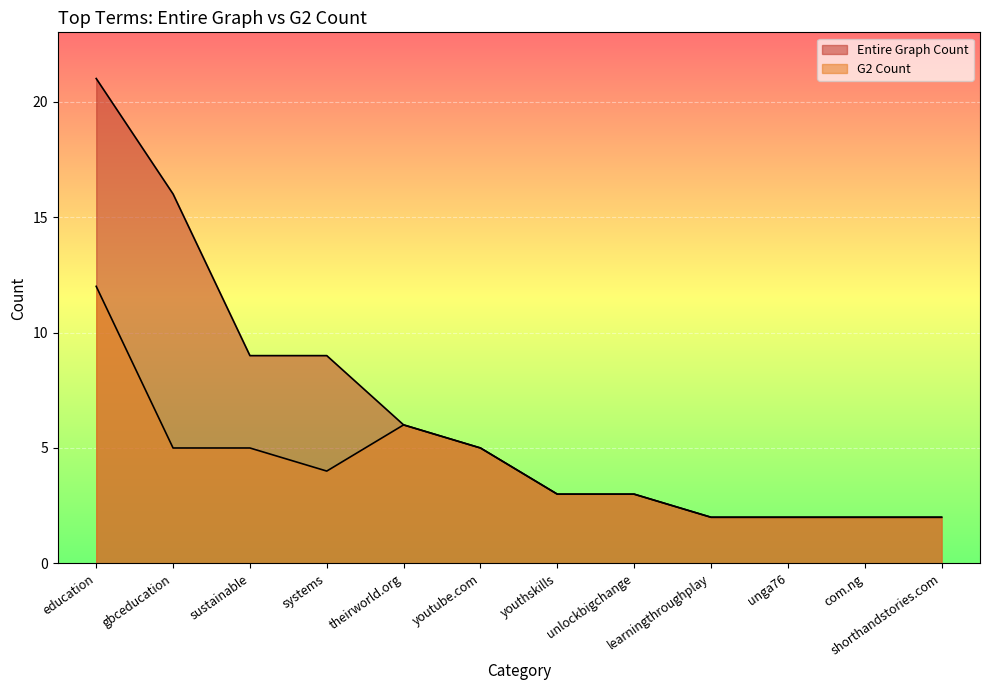

Reading left to right, what are all the values shown in this chart?

Entire Graph Count: education=21	gbceducation=16	sustainable=9	systems=9	theirworld.org=6	youtube.com=5	youthskills=3	unlockbigchange=3	learningthroughplay=2	unga76=2	com.ng=2	shorthandstories.com=2
G2 Count: education=12	gbceducation=5	sustainable=5	systems=4	theirworld.org=6	youtube.com=5	youthskills=3	unlockbigchange=3	learningthroughplay=2	unga76=2	com.ng=2	shorthandstories.com=2